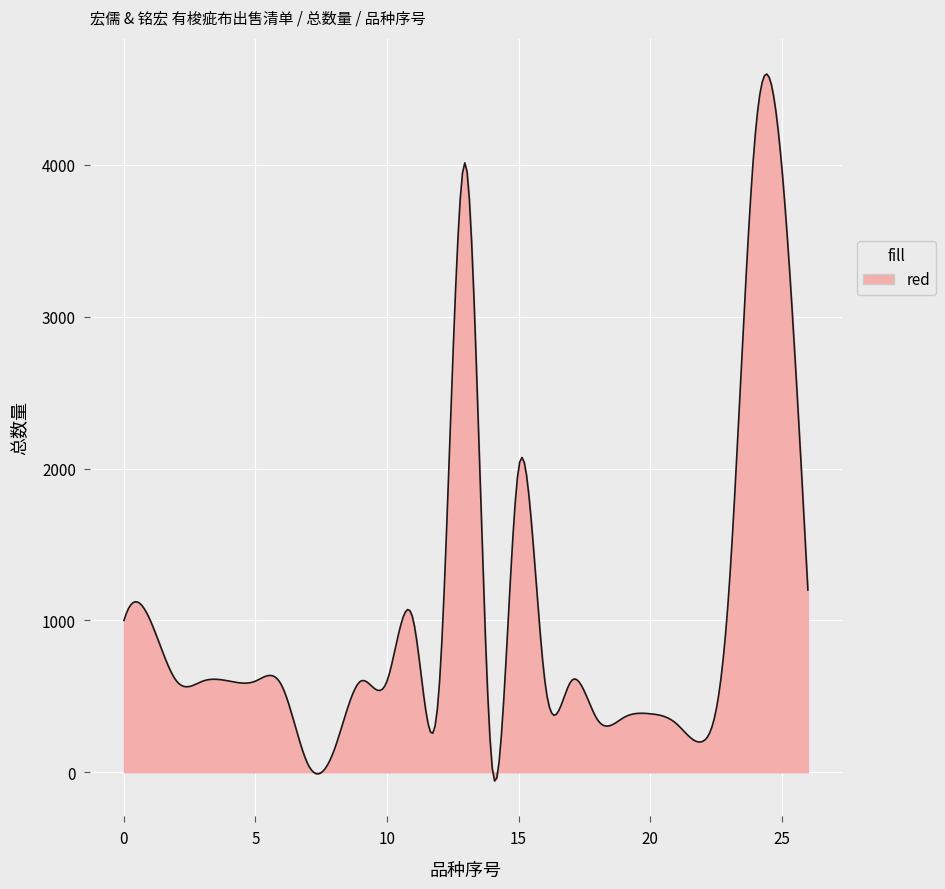

What is the maximum value shown in the chart?

4598.0